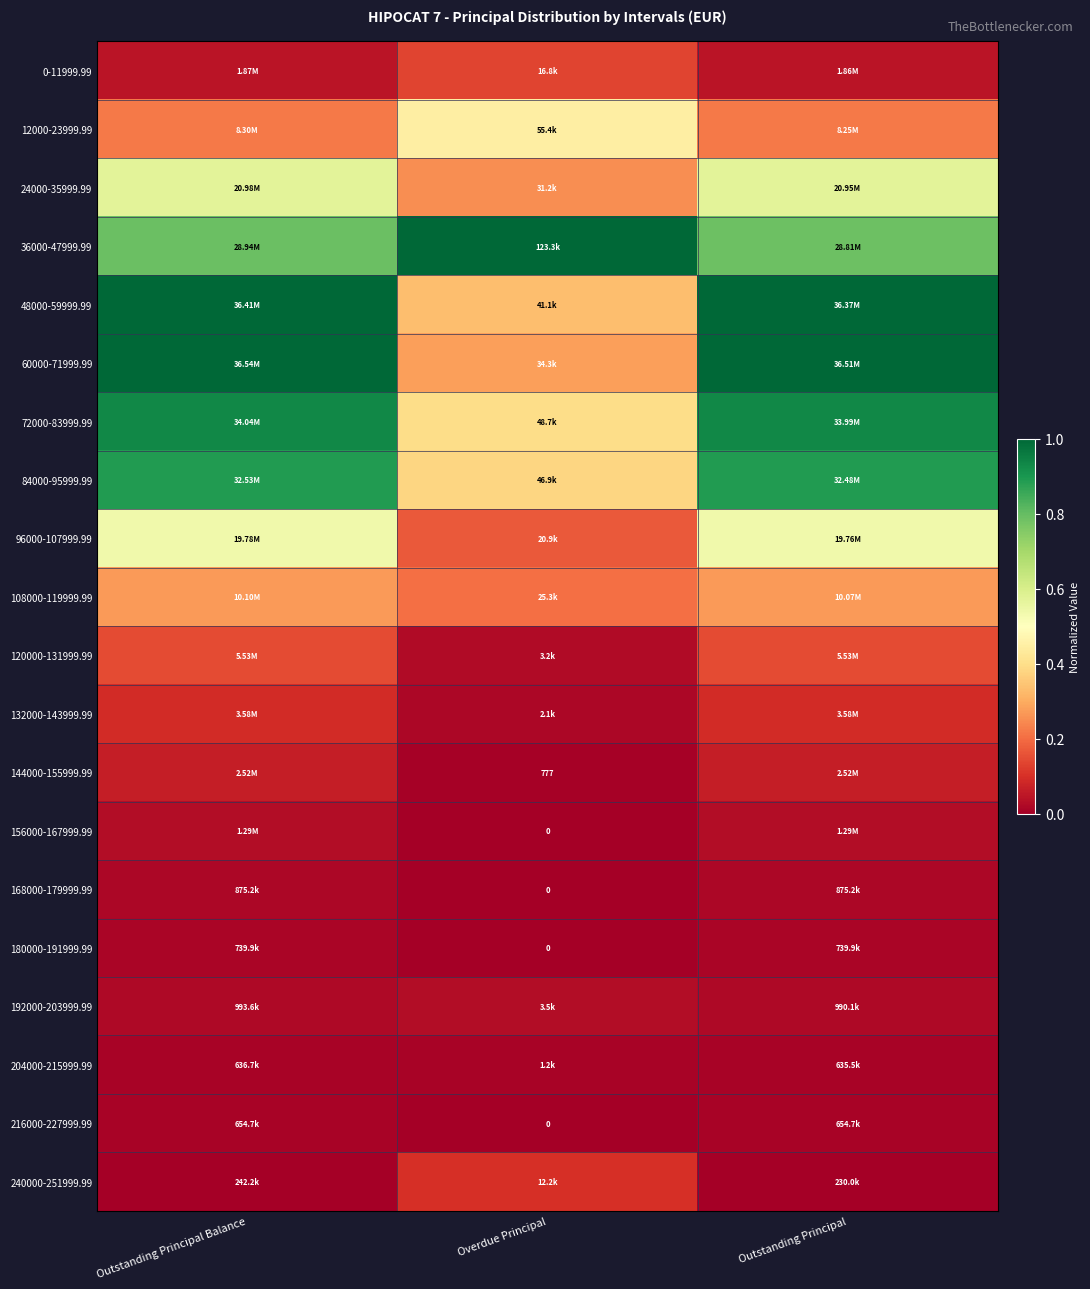

Which series changed the most between Outstanding Principal Balance and Overdue Principal?

60000-71999.99